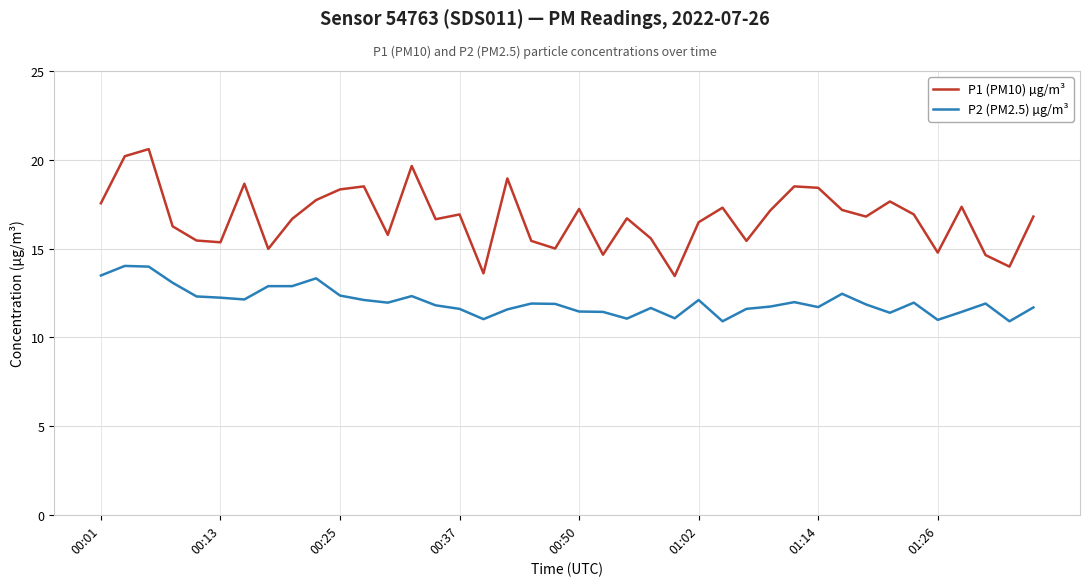

List the series in order of their overall mean, lowest first.

P2 (PM2.5) µg/m³, P1 (PM10) µg/m³